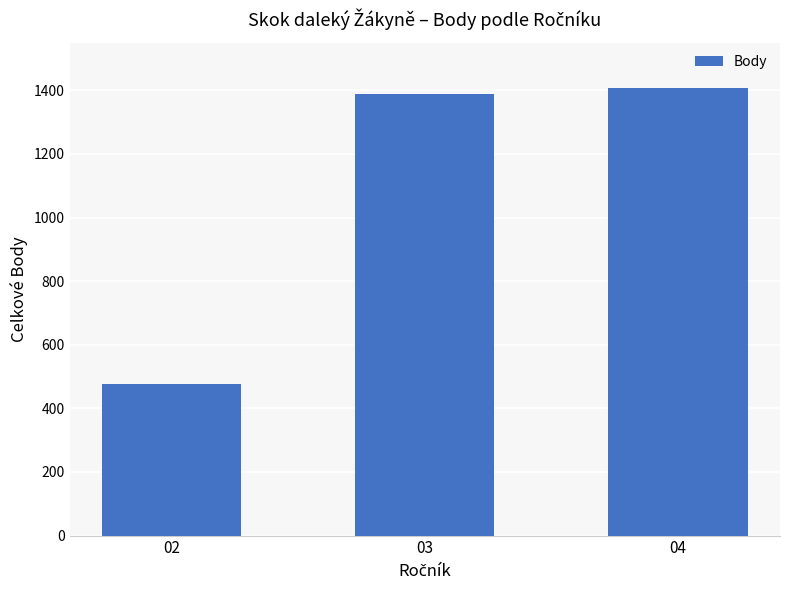

Is it true that the value at 04 is 888?

False